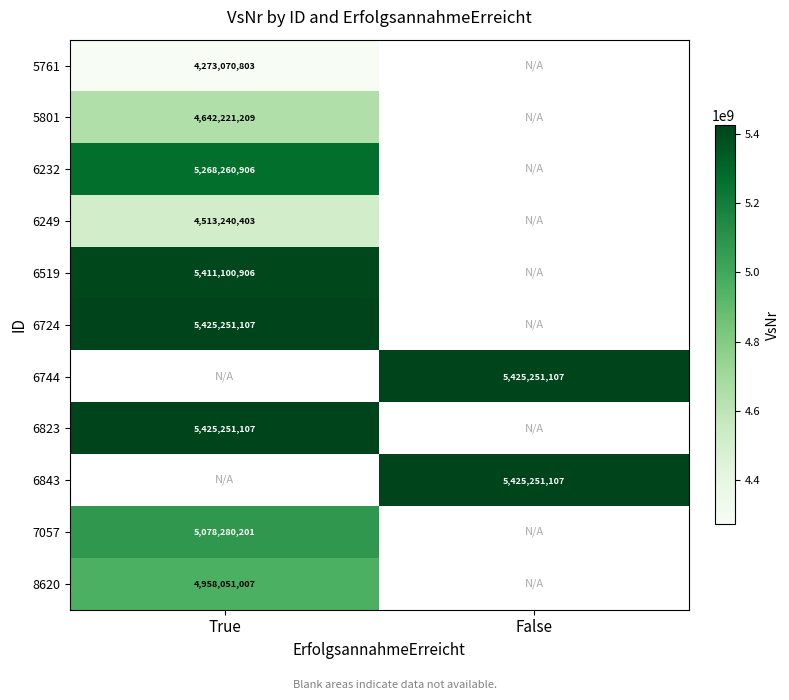

Is the value of 5761 at True greater than the value of 6744 at False?

No